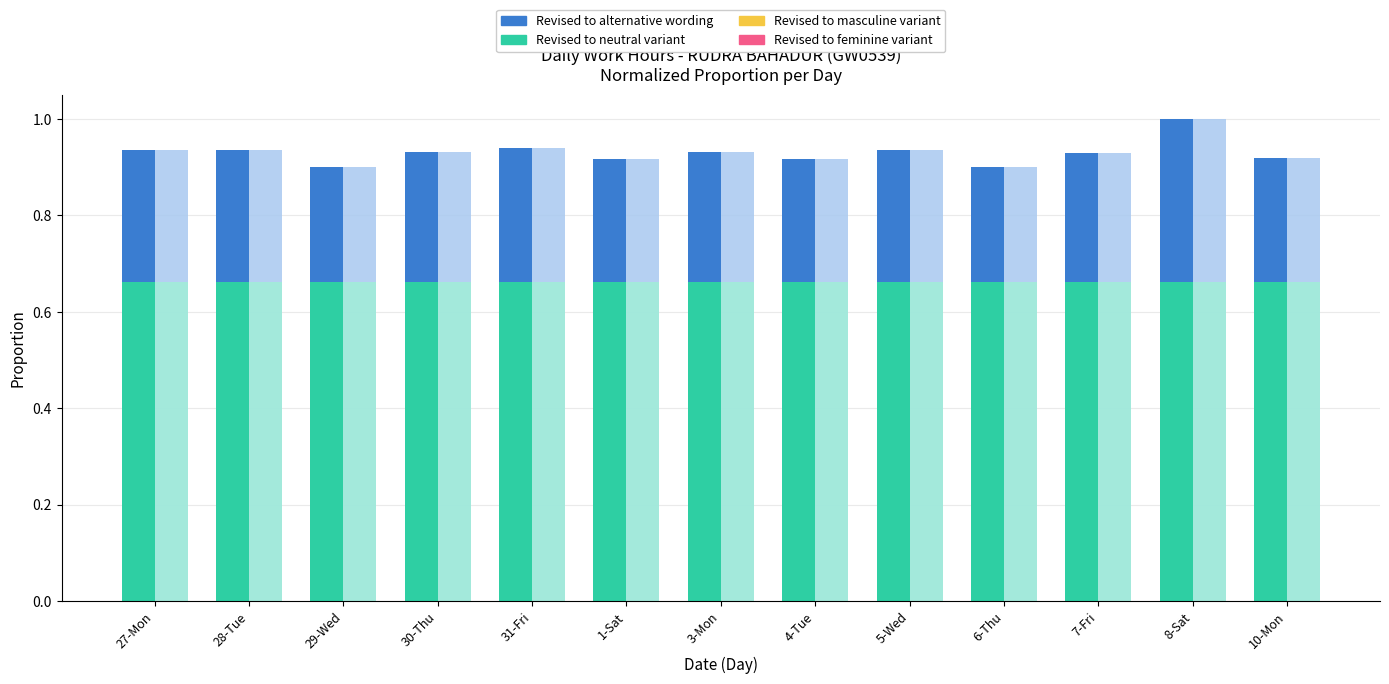

What is the label of the 2nd bar from the left?

28-Tue